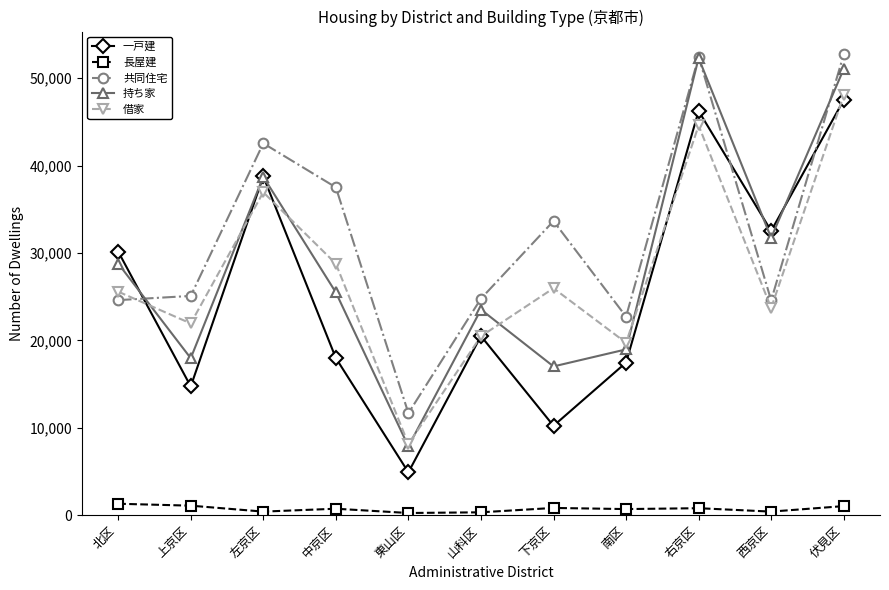

What is the label of the 8th point from the right?

中京区